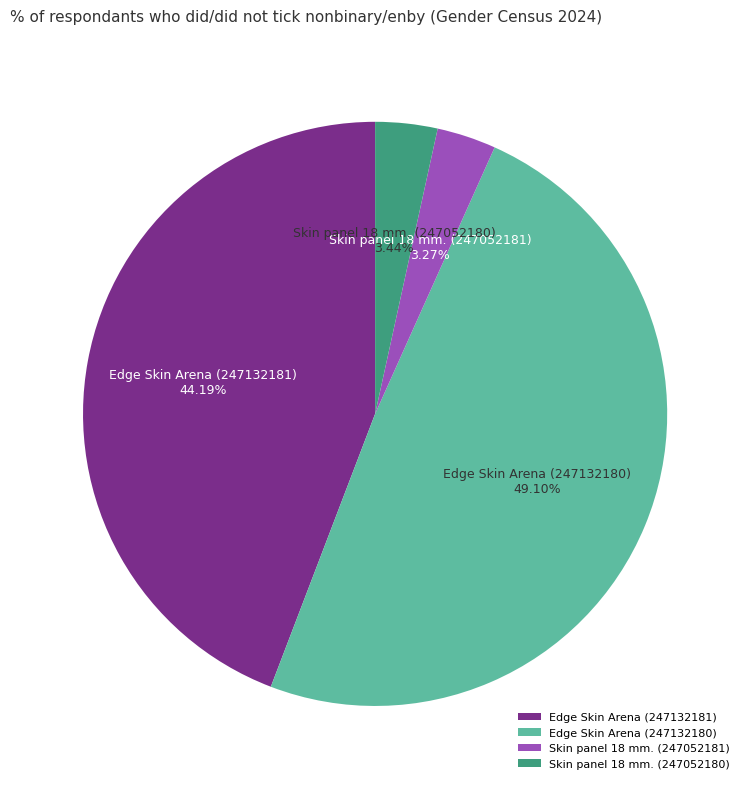

Which category has the biggest portion of the pie?

Edge Skin Arena (247132180)